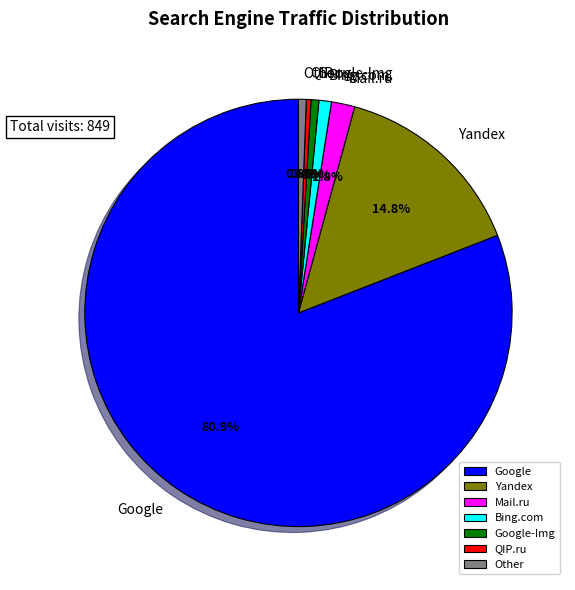

Which slice is the largest?

Google